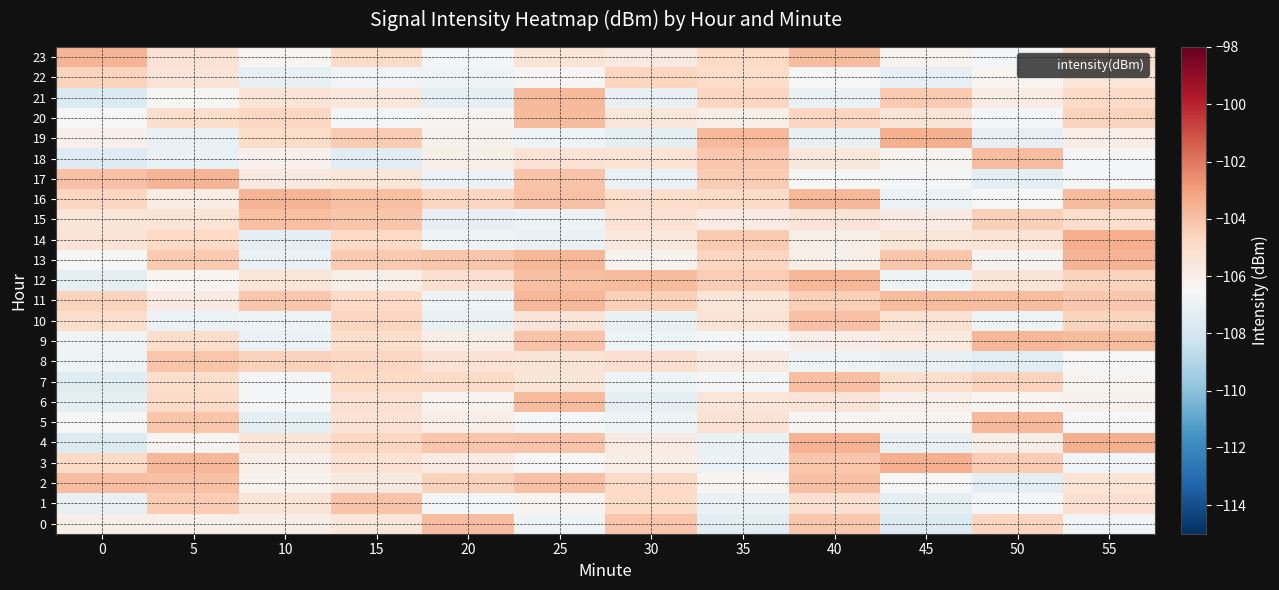

What is the difference between the highest and lowest values at 10?

3.7